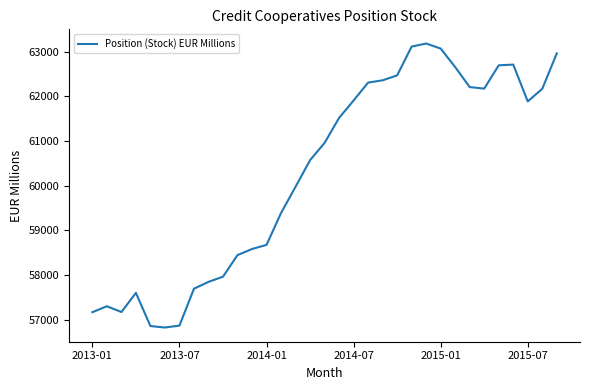

What is the minimum value shown in the chart?

56822